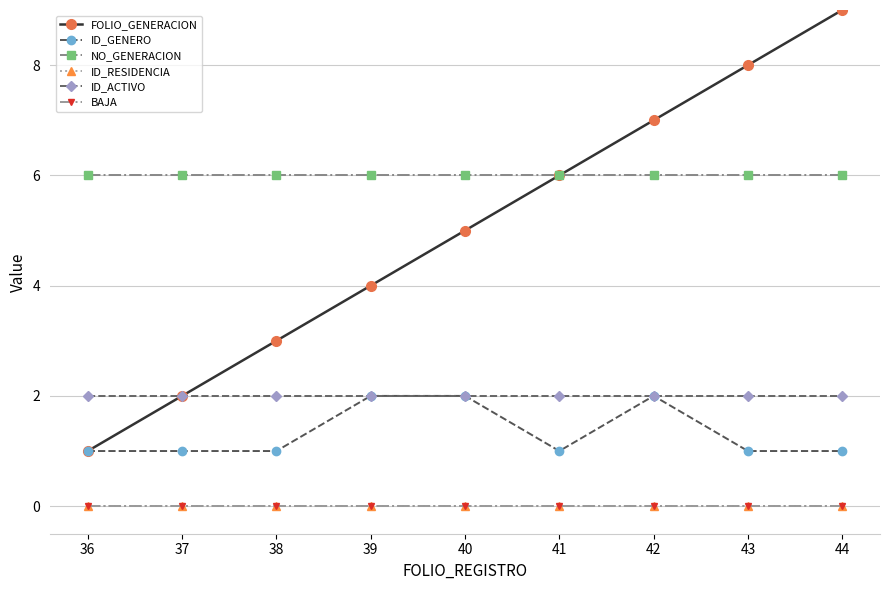

Reading right to left, list all the values displayed in this chart.

FOLIO_GENERACION: 9	8	7	6	5	4	3	2	1
ID_GENERO: 1	1	2	1	2	2	1	1	1
NO_GENERACION: 6	6	6	6	6	6	6	6	6
ID_RESIDENCIA: 0	0	0	0	0	0	0	0	0
ID_ACTIVO: 2	2	2	2	2	2	2	2	2
BAJA: 0	0	0	0	0	0	0	0	0